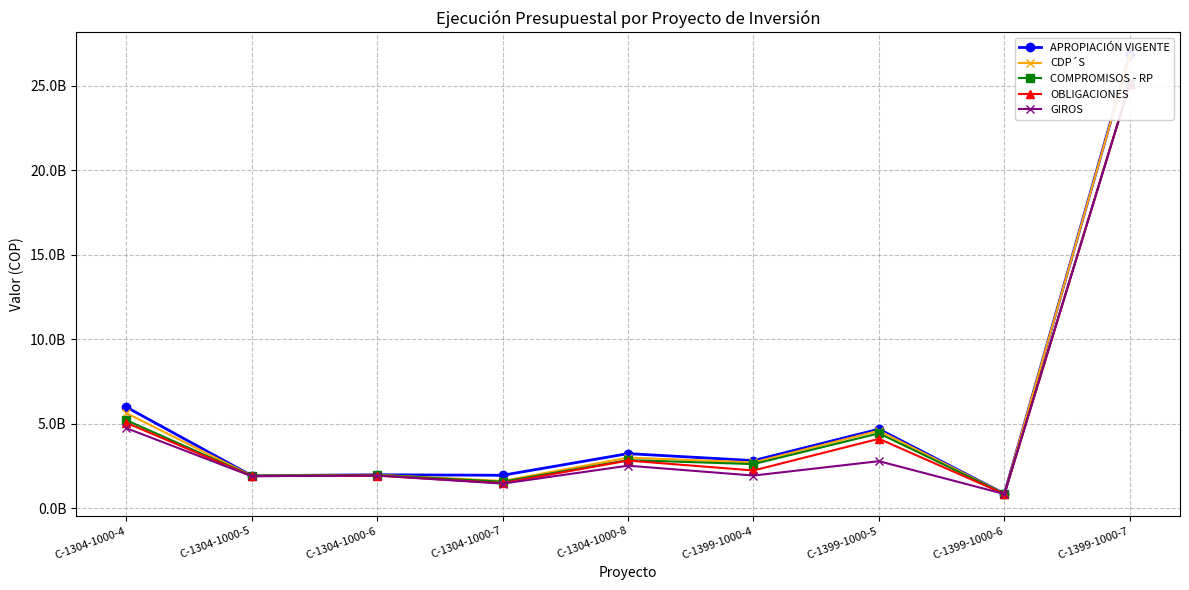

What is the spread (max minus min) of values at C-1399-1000-6?

14435943.0